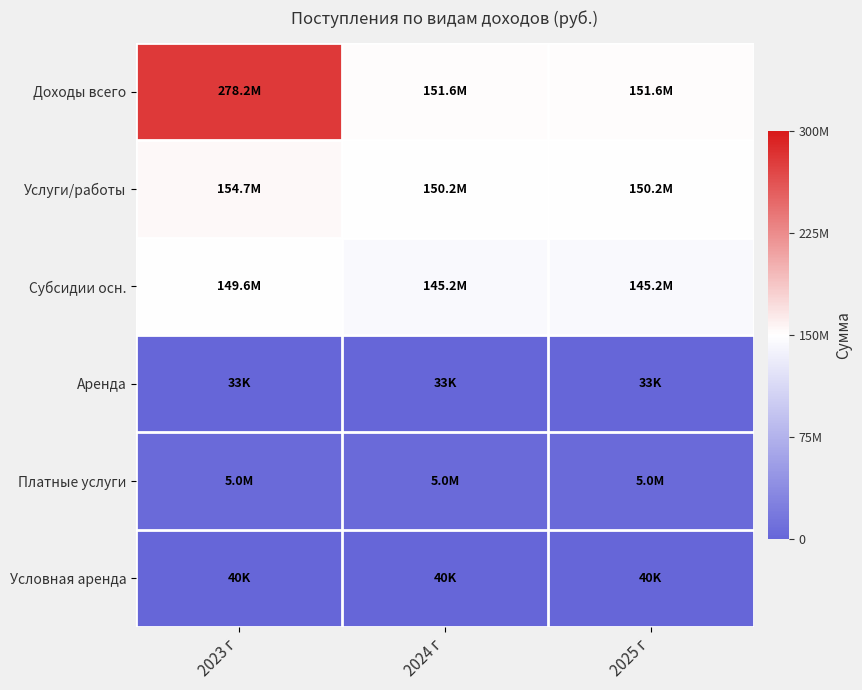

Which has a higher value, 2024 г or 2025 г?

2024 г